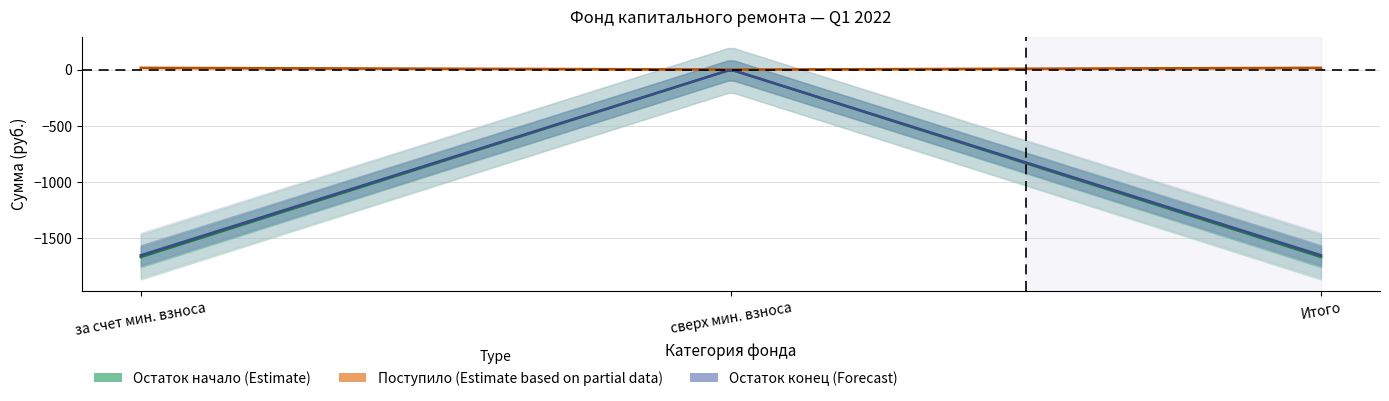

What position from the left is сверх минимального взноса?

2